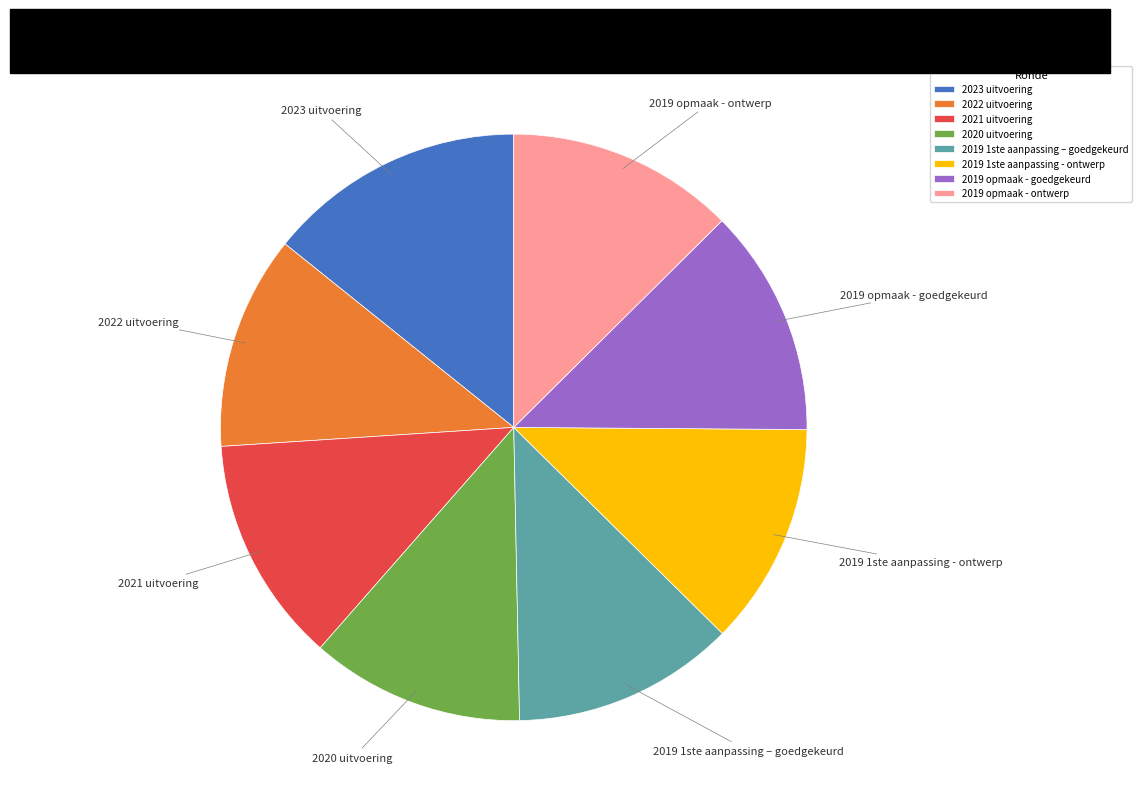

Combined, do 2019 opmaak - ontwerp and 2021 uitvoering account for over 50%?

No